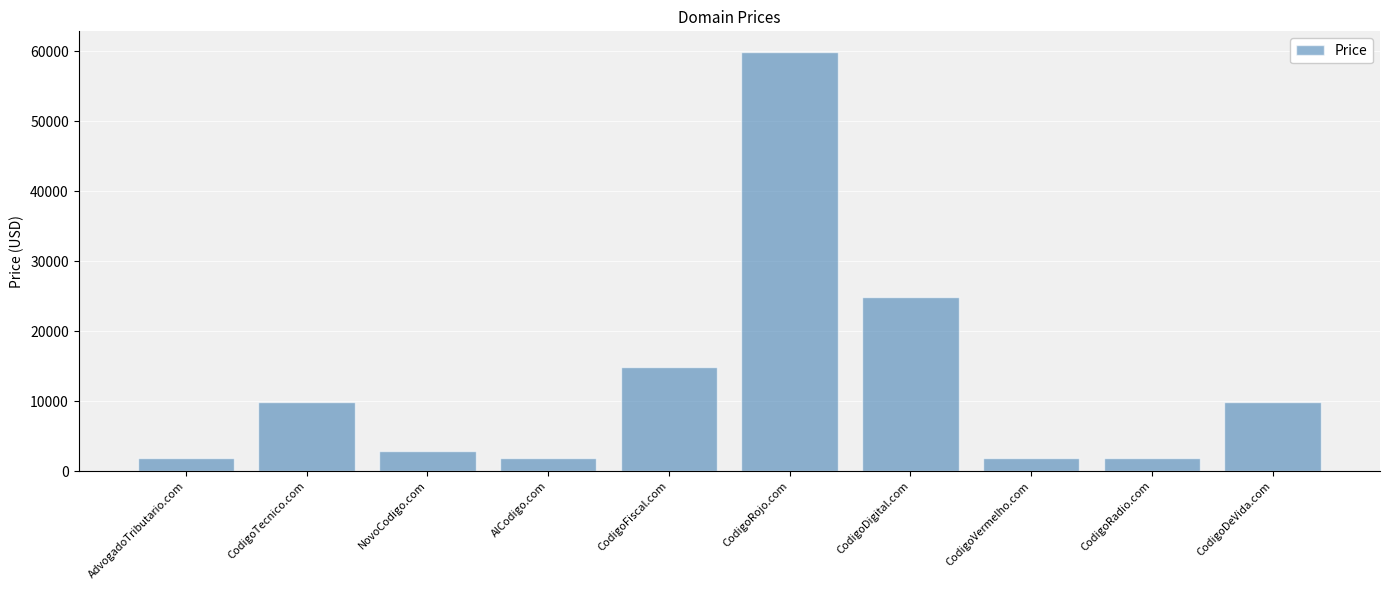

What position from the right is NovoCodigo.com?

8